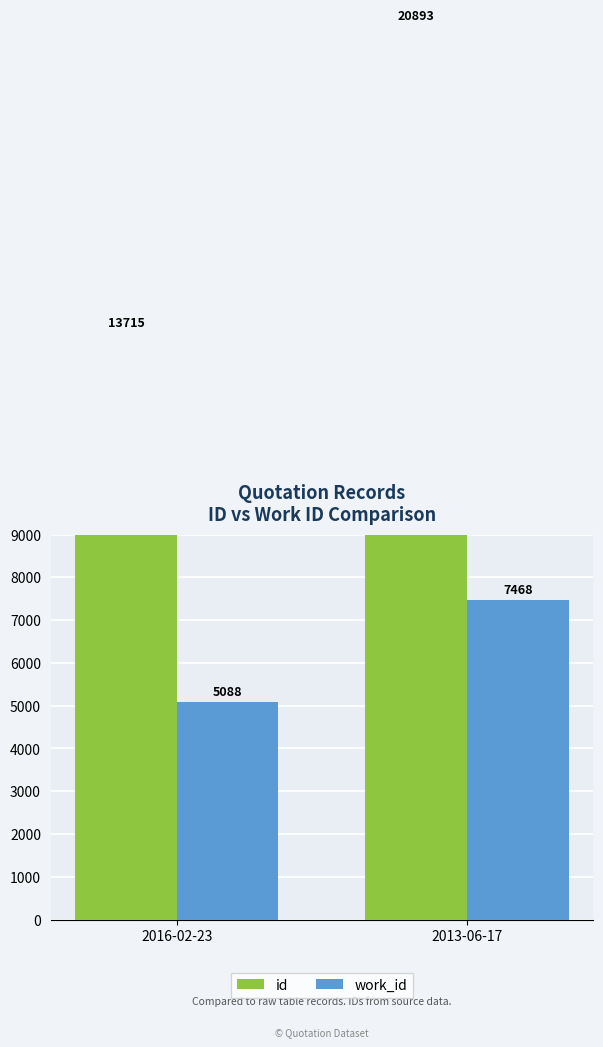

Which series changed the most between 2016-02-23 and 2013-06-17?

id